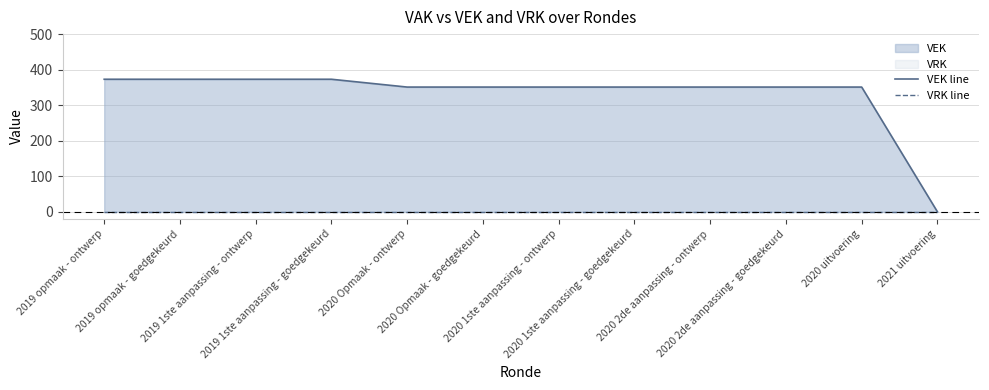

What position from the left is 2020 uitvoering?

11